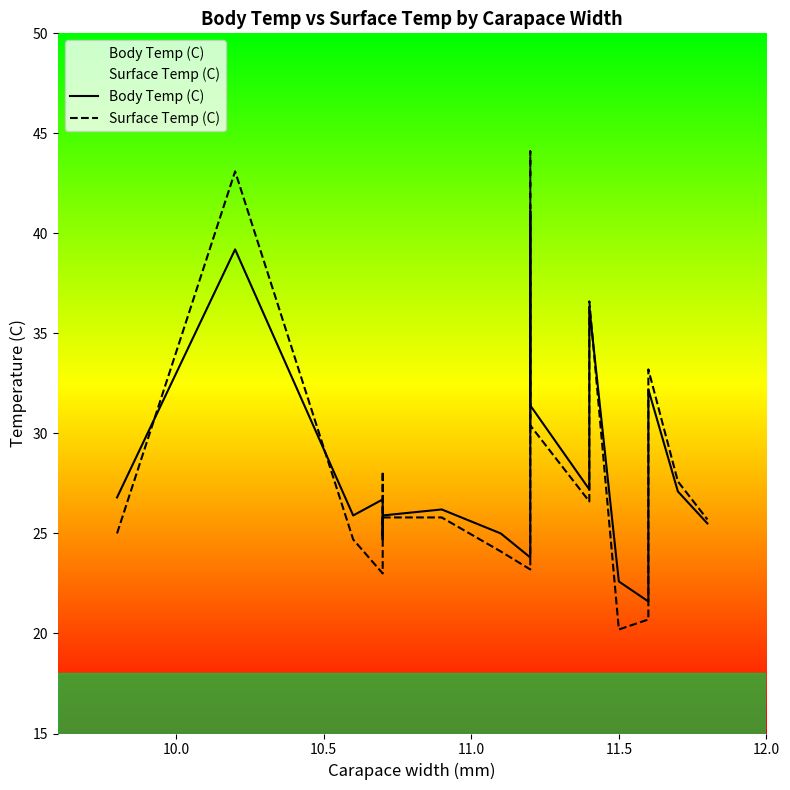

True or false: Body Temp (C) has more than 2 interior local peaks.

True